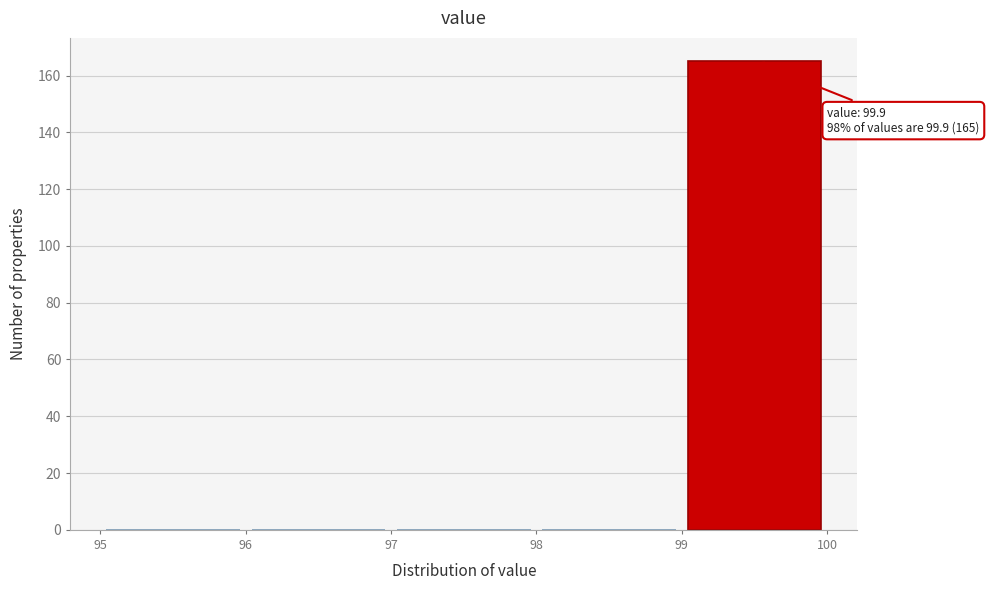

Which range on the x-axis has the tallest bar?

99 to 100